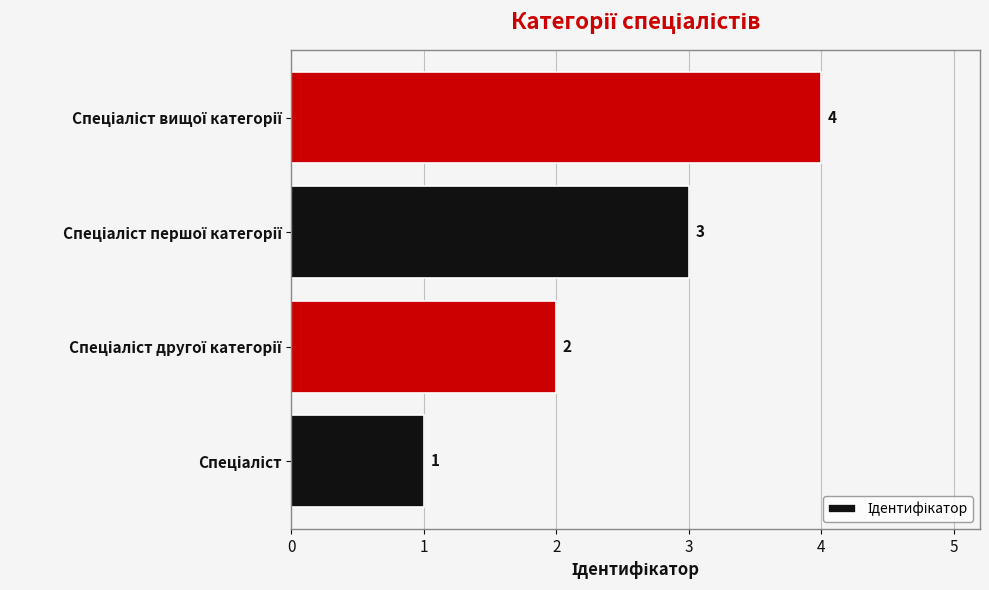

What is the maximum value shown in the chart?

4